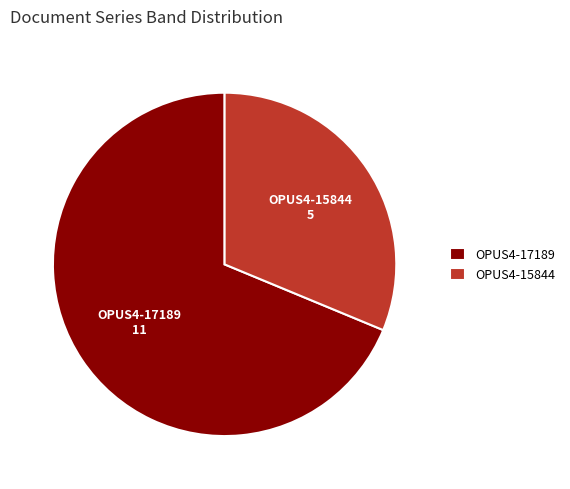

Which slice is the largest?

OPUS4-17189